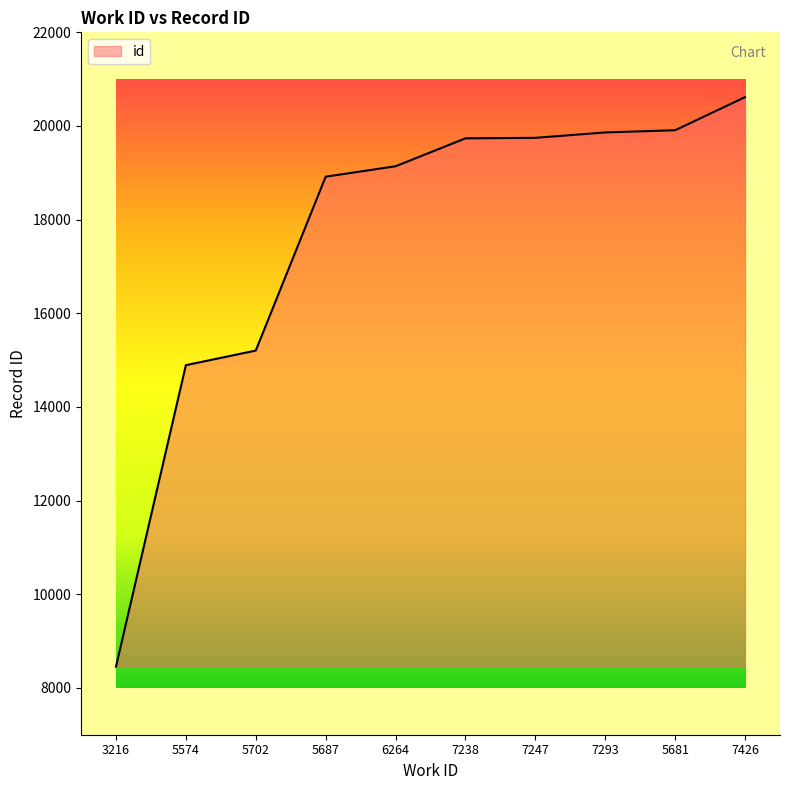

Is it true that the value at 5702 is 7977?

False